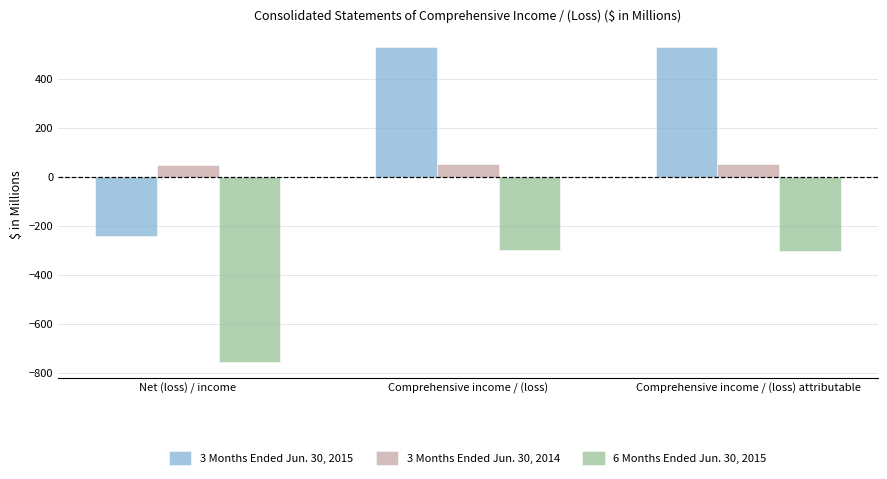

Rank the series by their maximum value, from lowest to highest.

6 Months Ended Jun. 30, 2015, 3 Months Ended Jun. 30, 2014, 3 Months Ended Jun. 30, 2015